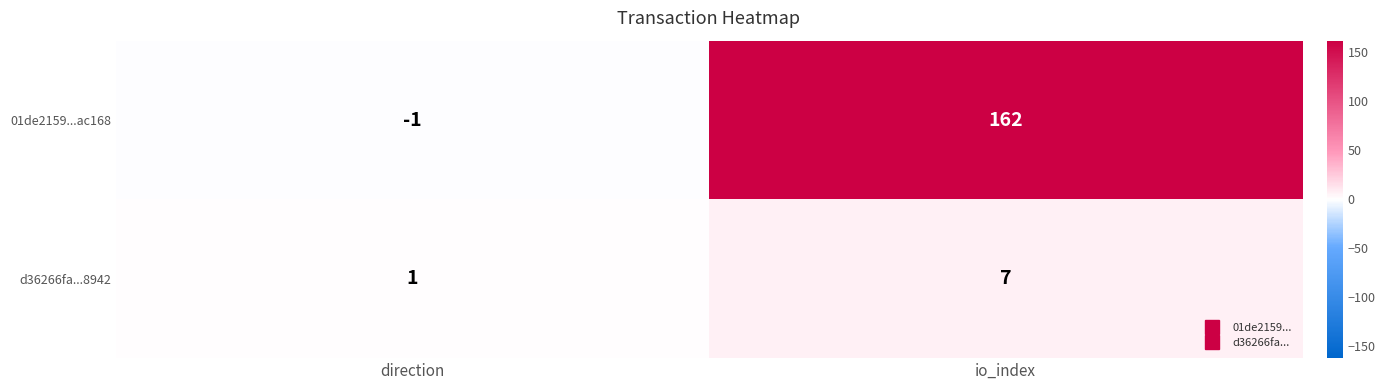

List the series in order of their overall mean, highest first.

01de2159...ac168, d36266fa...8942